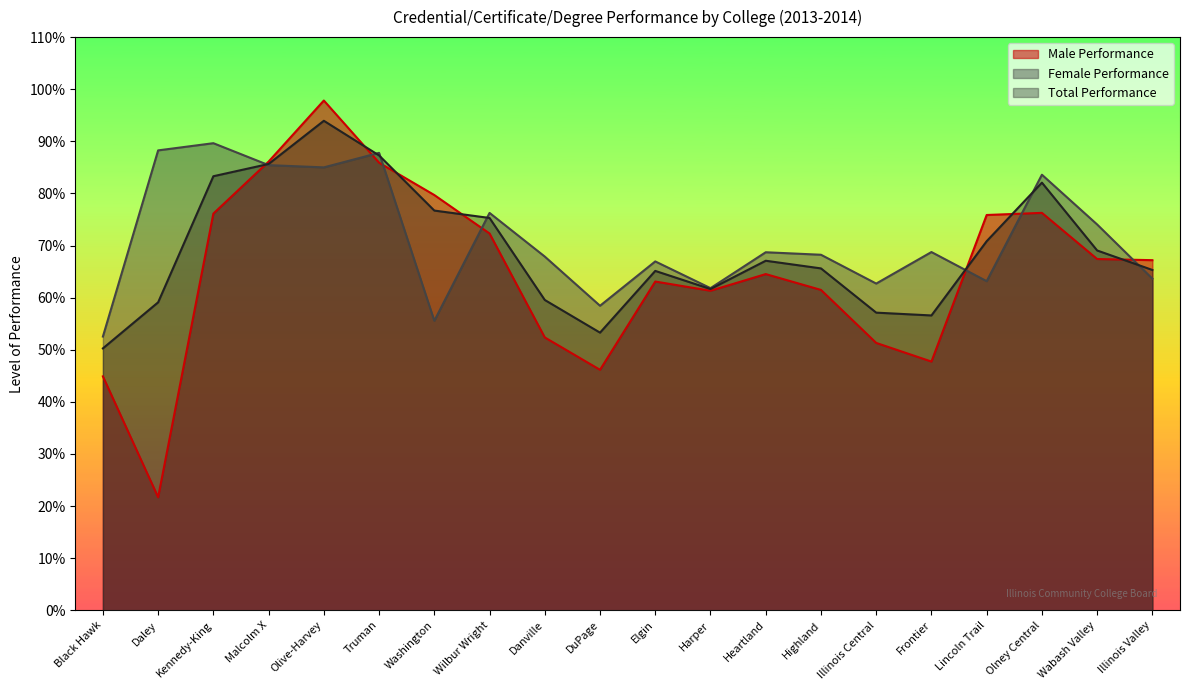

What is the label of the 15th point from the right?

Truman